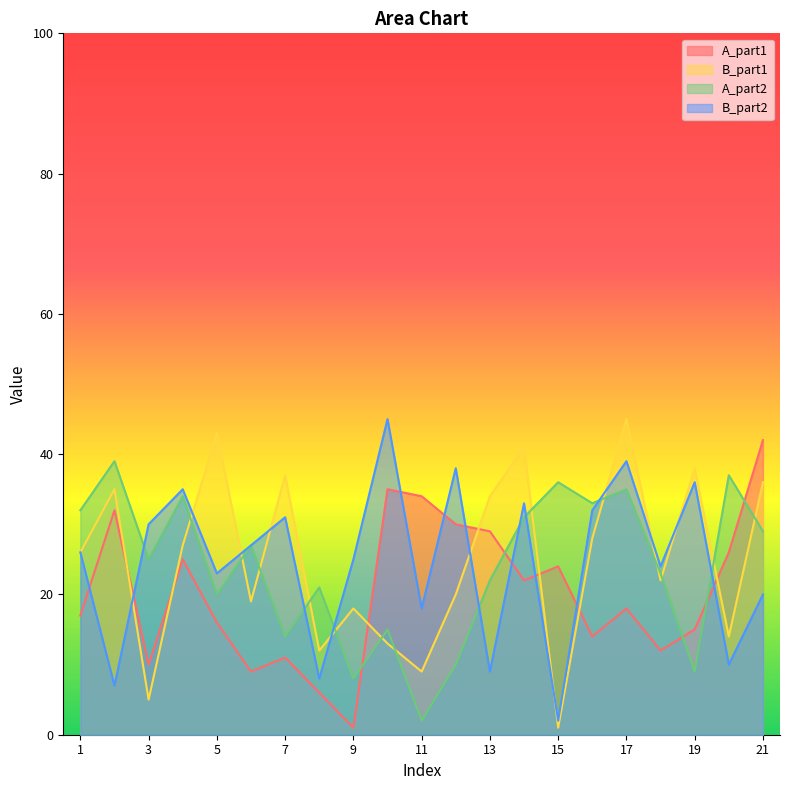

True or false: A_part1 has a value of 10 at 3.

True